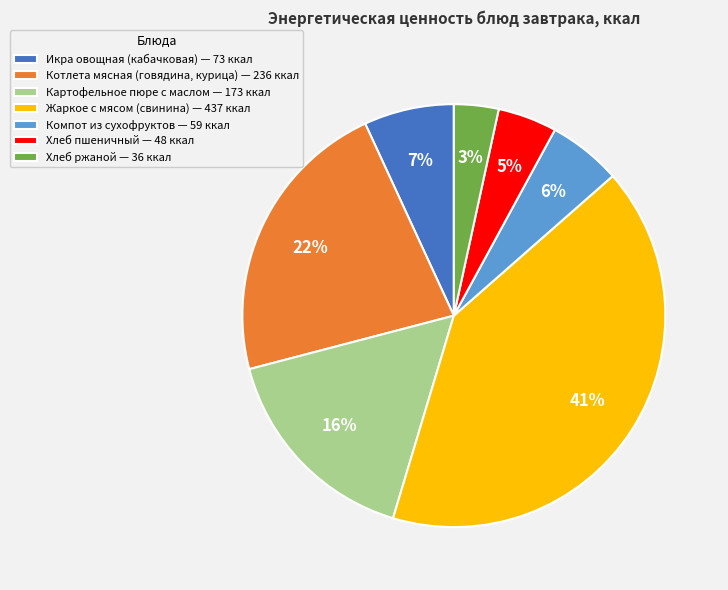

Which category has the biggest portion of the pie?

Жаркое с мясом (свинина)